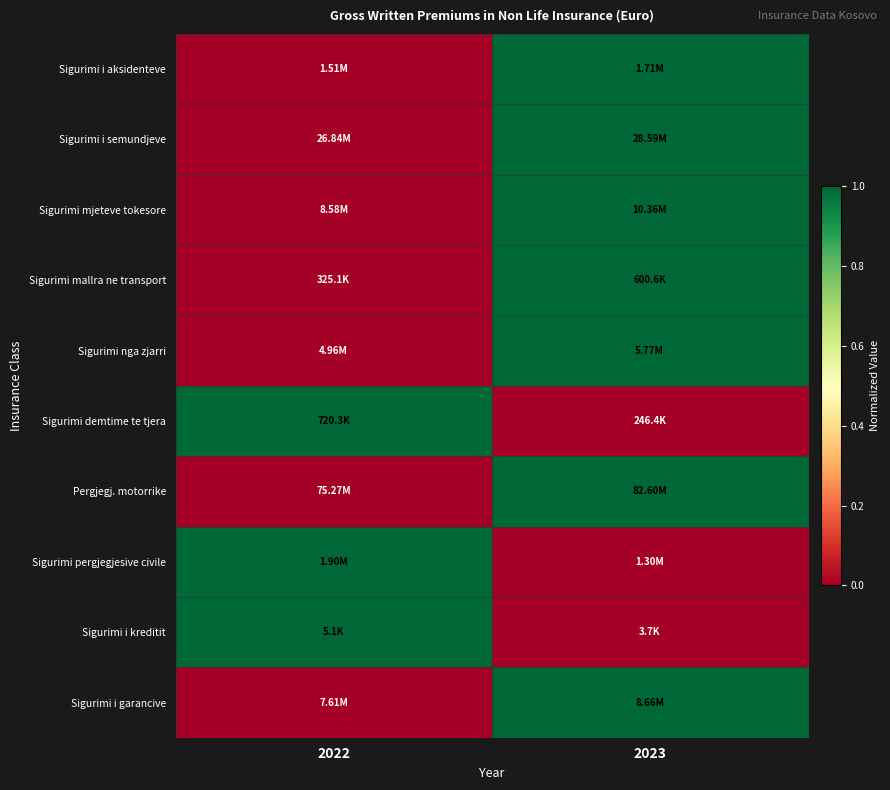

What is the total value across all series at 2022?

3